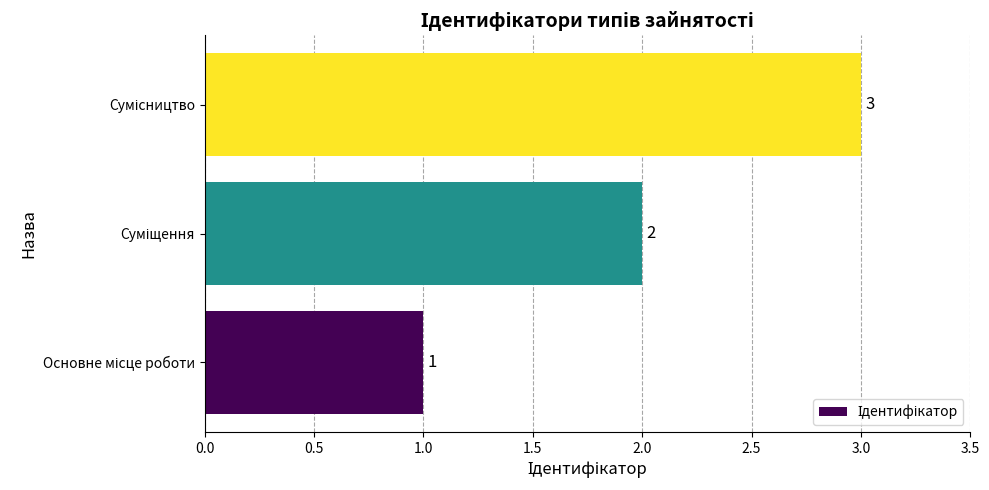

What is the maximum value shown in the chart?

3